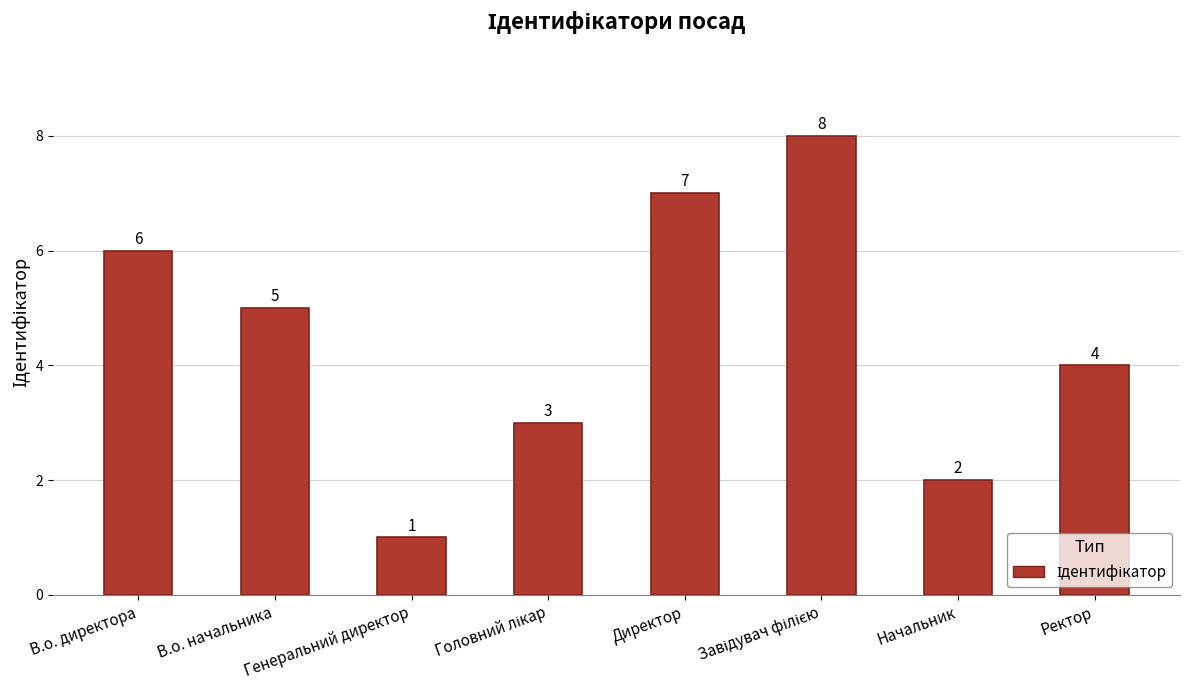

What is the ratio of the value at Ректор to the value at Генеральний директор?

4.0